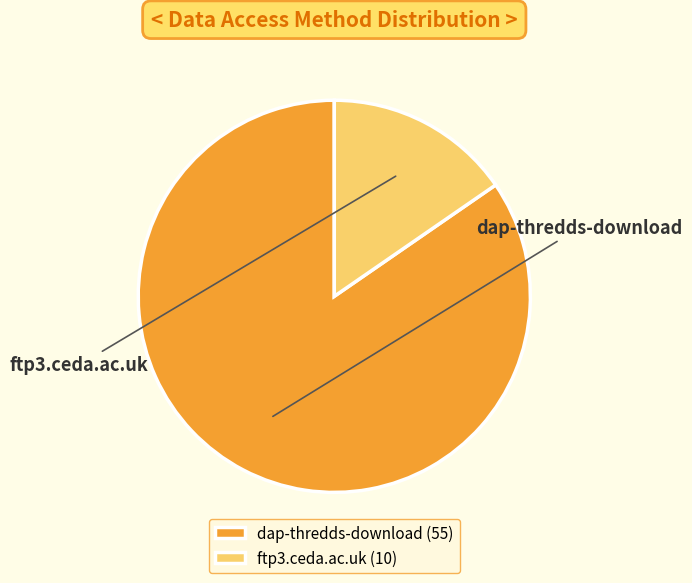

To the nearest percent, what is the difference between the ftp3.ceda.ac.uk and dap-thredds-download slice percentages?

69%